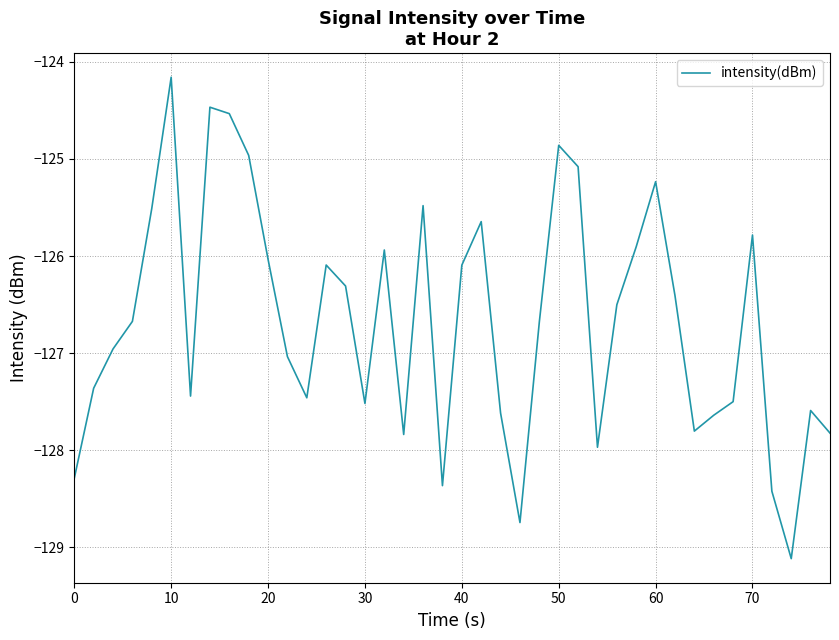

What is the greatest value displayed?

-124.2